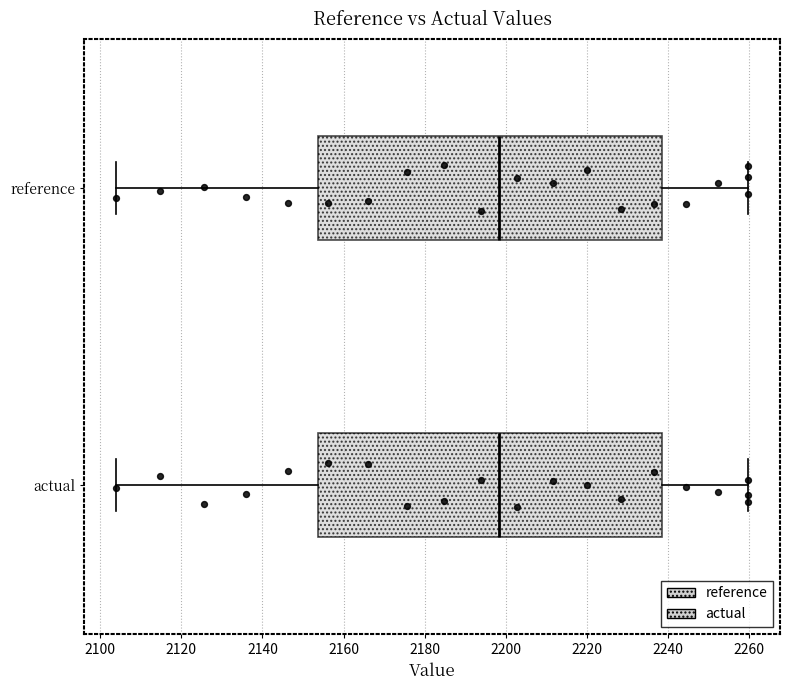

Reading bottom to top, read every box against the x-axis: the position of its median line, the range the box covers, and the ends of its whiskers. The values are not printed on the chart, so give them approximately, as read against the axis.

actual: median 2198, box 2154 to 2238, whiskers 2104 to 2260
reference: median 2198, box 2154 to 2238, whiskers 2104 to 2260